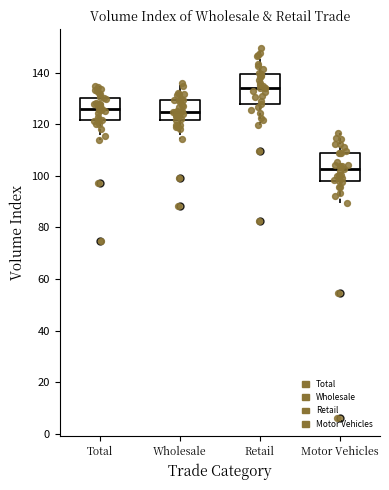

Where does the median line of the box for Retail sit on the y-axis? The values are not printed on the chart, so give them approximately, as read against the axis.

134